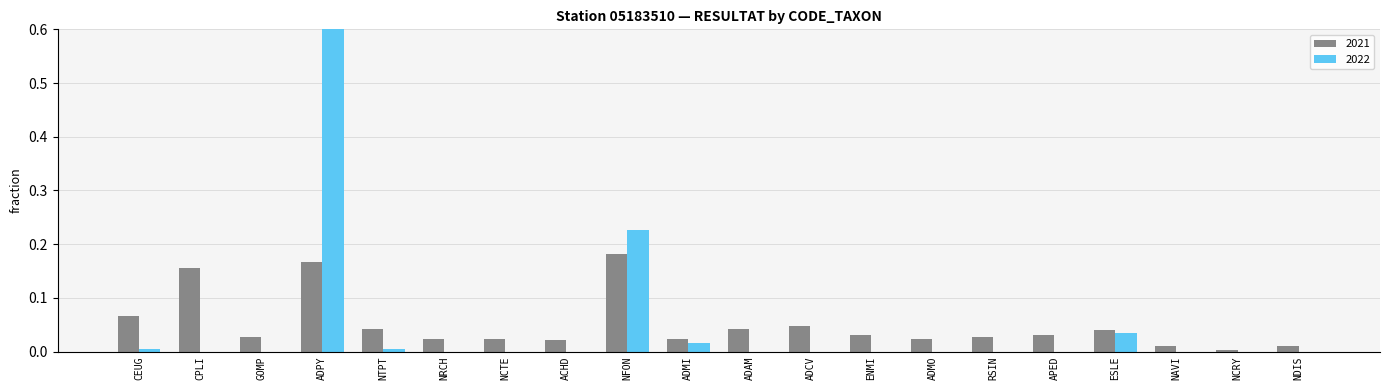

What is the label of the 5th bar from the right?

APED